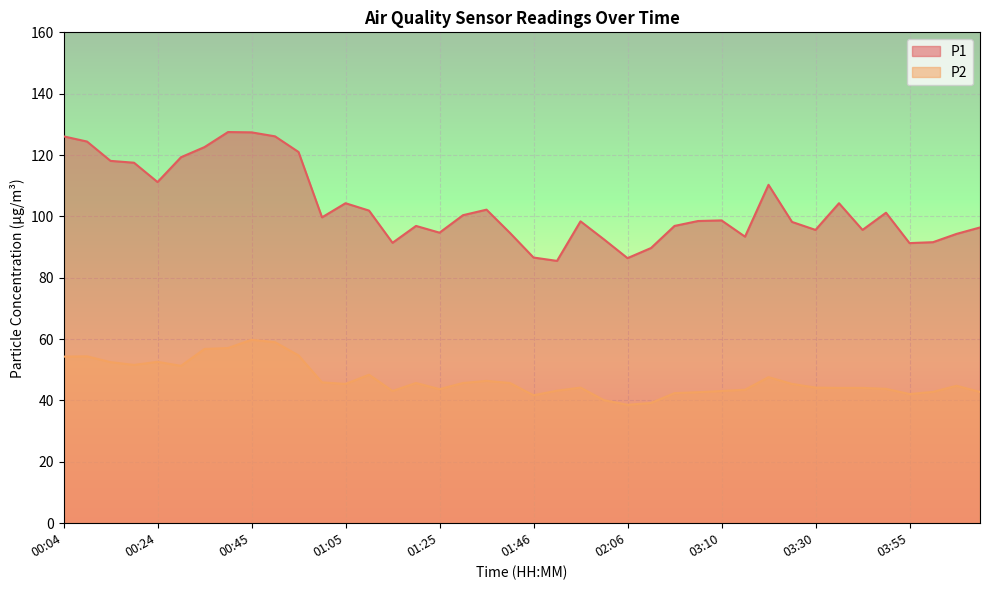

Reading left to right, transcribe all the data shown in this chart.

P1: 126.1	124.4	118.1	117.5	111.2	119.3	122.6	127.5	127.4	126.1	121.0	99.7	104.3	101.9	91.4	96.9	94.7	100.4	102.2	94.6	86.6	85.5	98.4	92.5	86.4	89.7	96.9	98.5	98.7	93.4	110.3	98.2	95.6	104.3	95.6	101.2	91.3	91.6	94.3	96.4
P2: 54.3	54.4	52.5	51.6	52.6	51.3	56.8	57.1	59.8	59.0	54.7	45.9	45.4	48.4	43.1	45.7	43.7	45.7	46.4	45.7	41.7	43.2	44.2	40.1	38.6	39.2	42.4	42.7	43.1	43.5	47.6	45.4	44.2	44.1	44.1	43.8	42.1	42.8	44.8	42.8